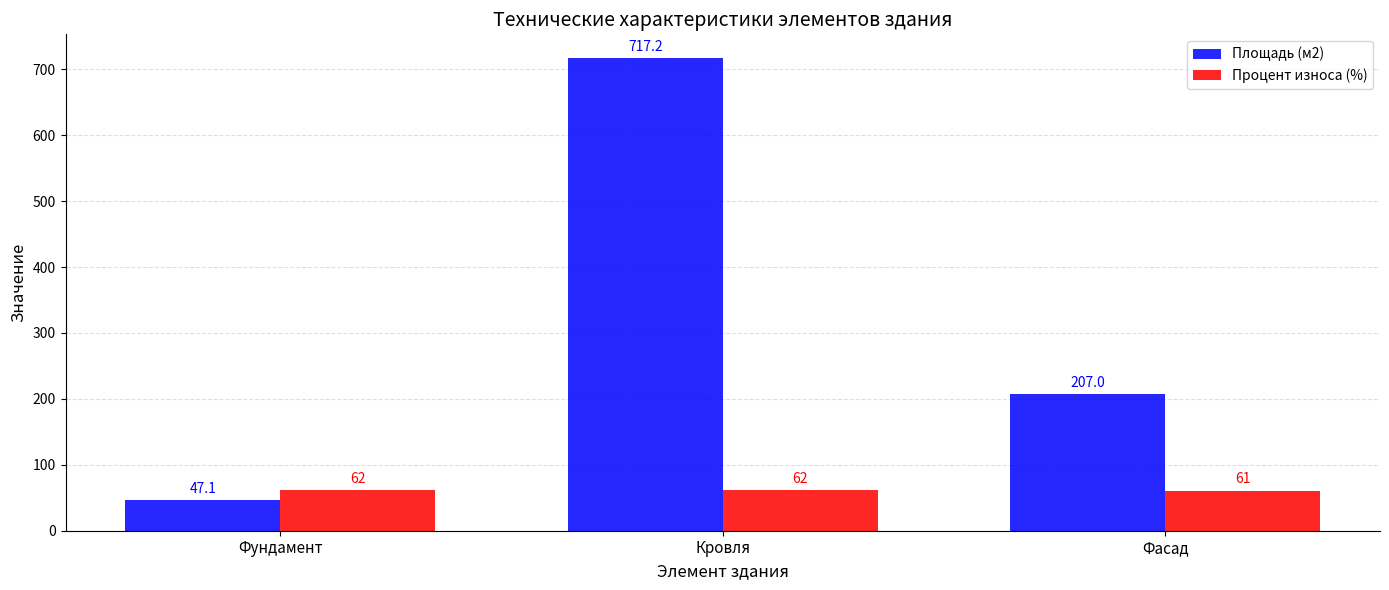

What is the difference between the maximum and minimum values in the Процент износа (%) series?

1.0